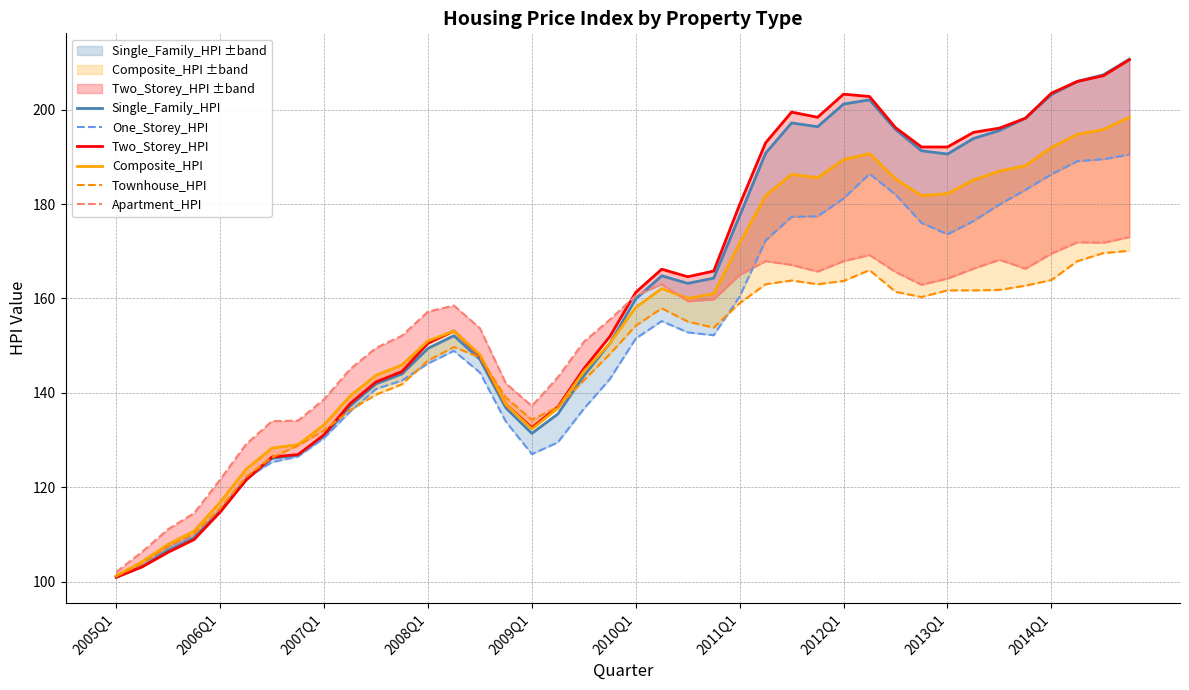

Is the value of Townhouse_HPI at 10 greater than the value of One_Storey_HPI at 35?

No